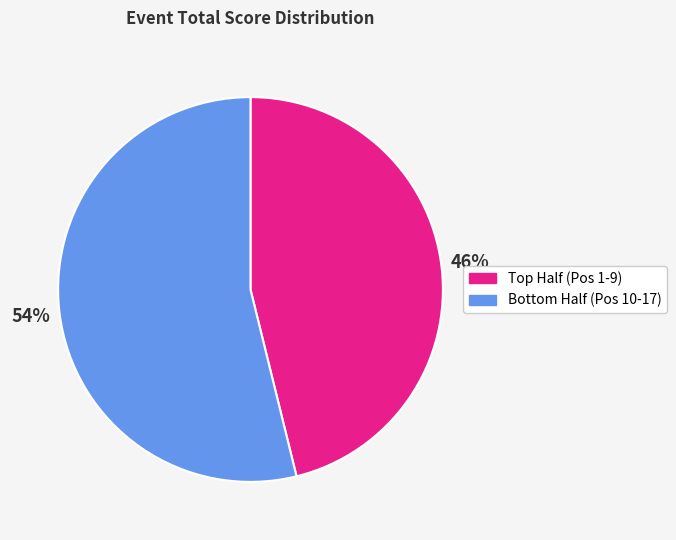

To the nearest percent, what is the difference between the largest and smallest slice percentages?

8%